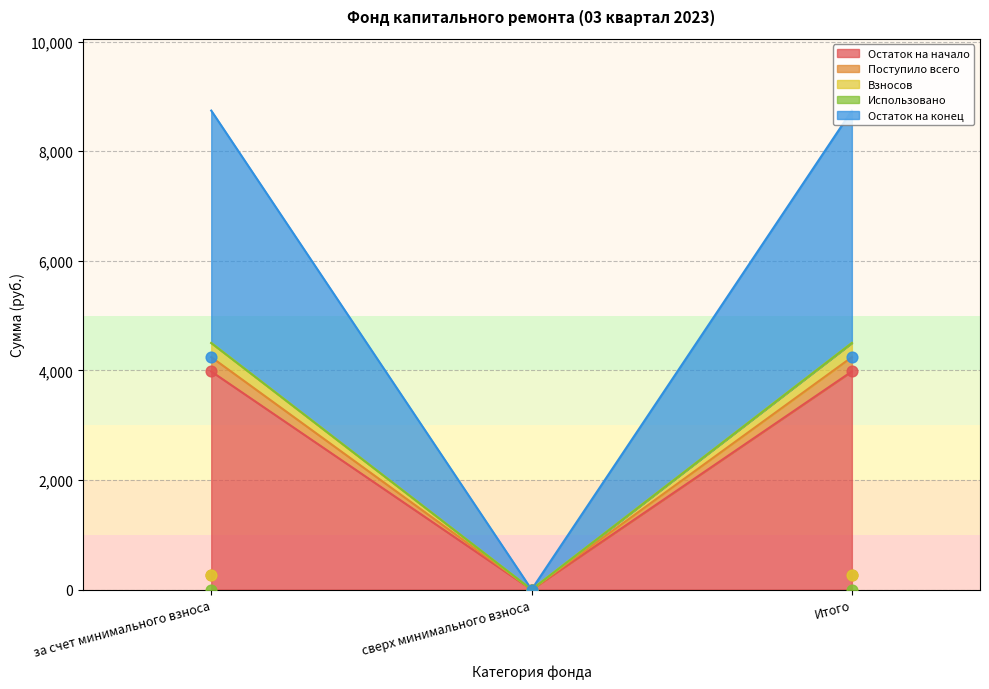

Is the value of Взносов at за счет минимального взноса greater than the value of Остаток на начало at Итого?

Yes